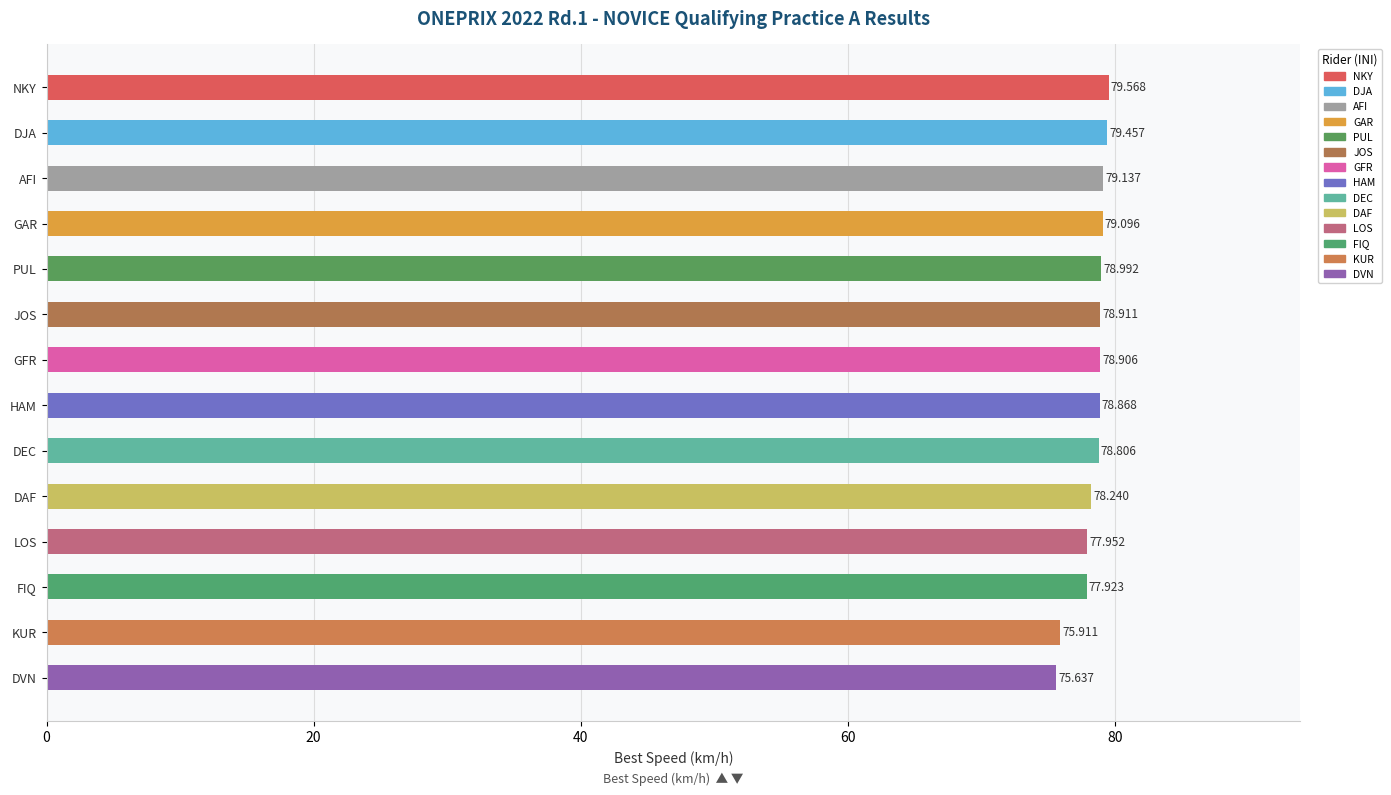

Which has a higher value, DVN or DJA?

DJA